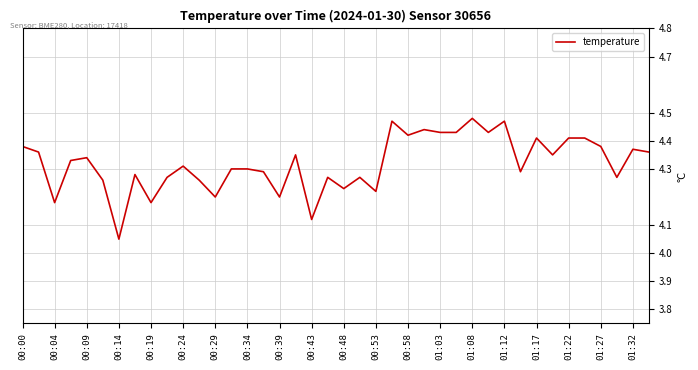

What is the difference between the maximum and minimum values?

0.4